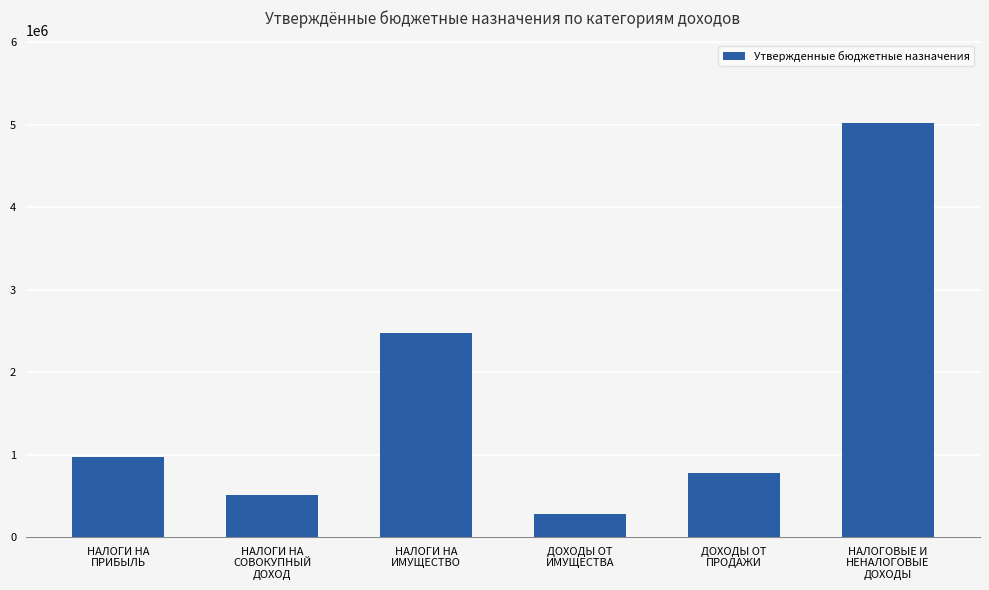

How many data points are less than 969777?

3